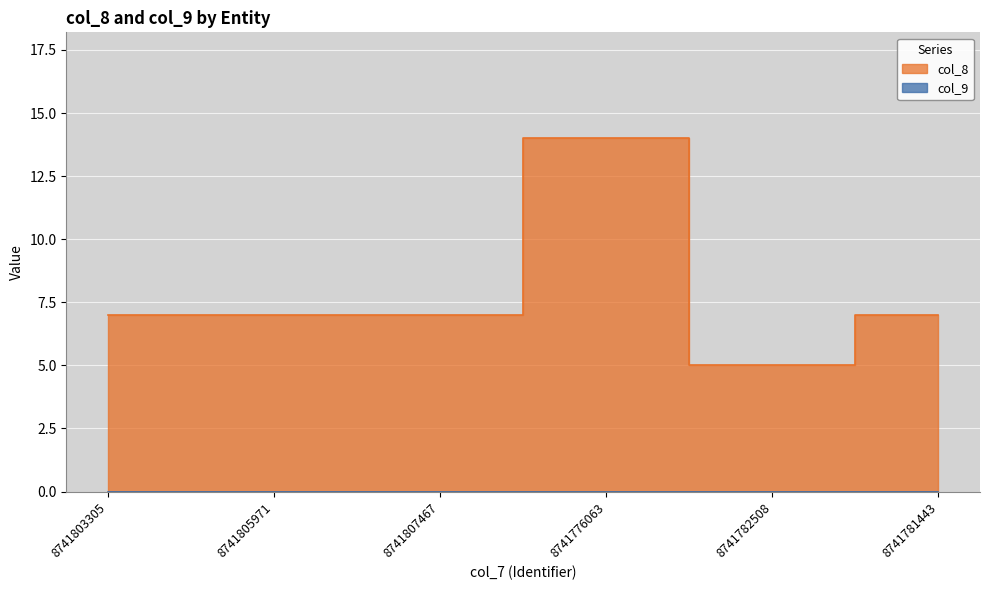

How many interior local valleys (lower than both neighbors) does the data have?

1